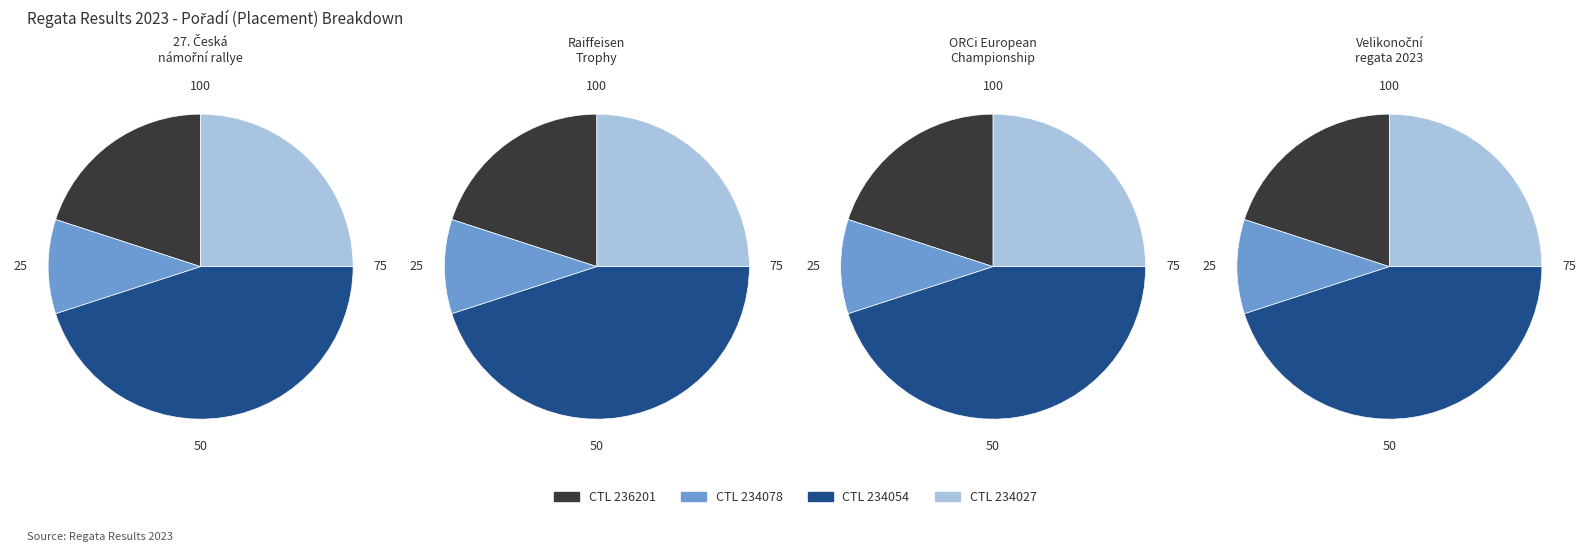

What is the smallest slice in the pie chart?

234078